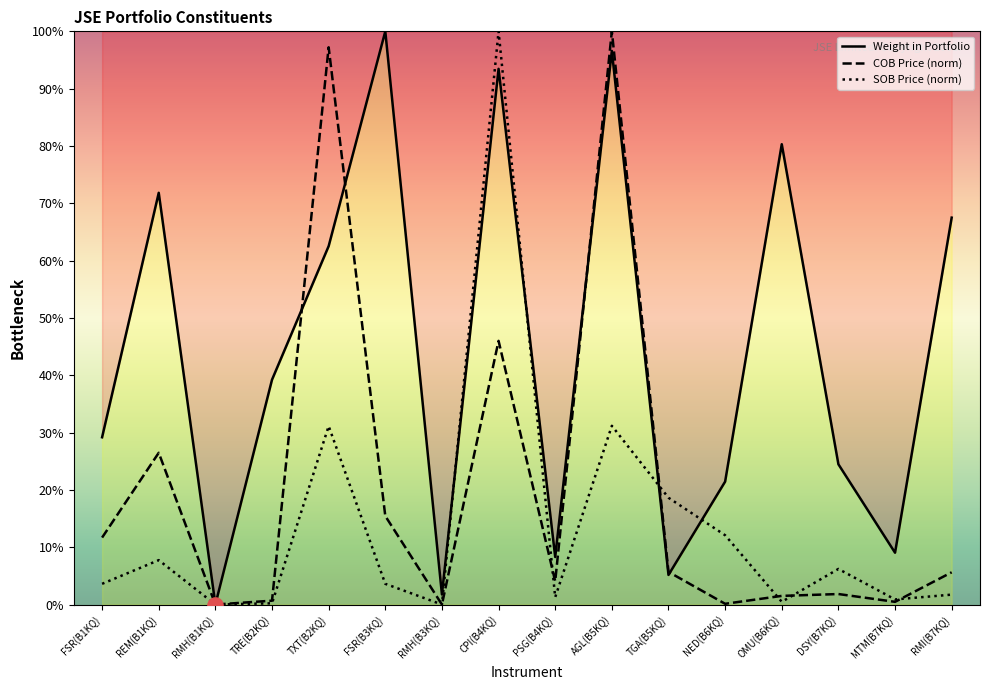

At which category is the sum across all series the highest?

CPI(B4KQ)